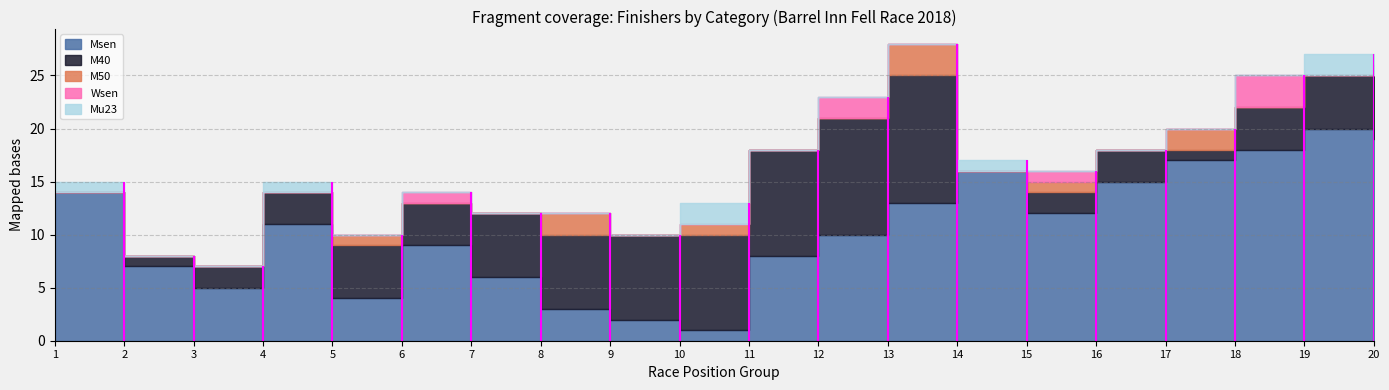

How many lines are shown in the chart?

5